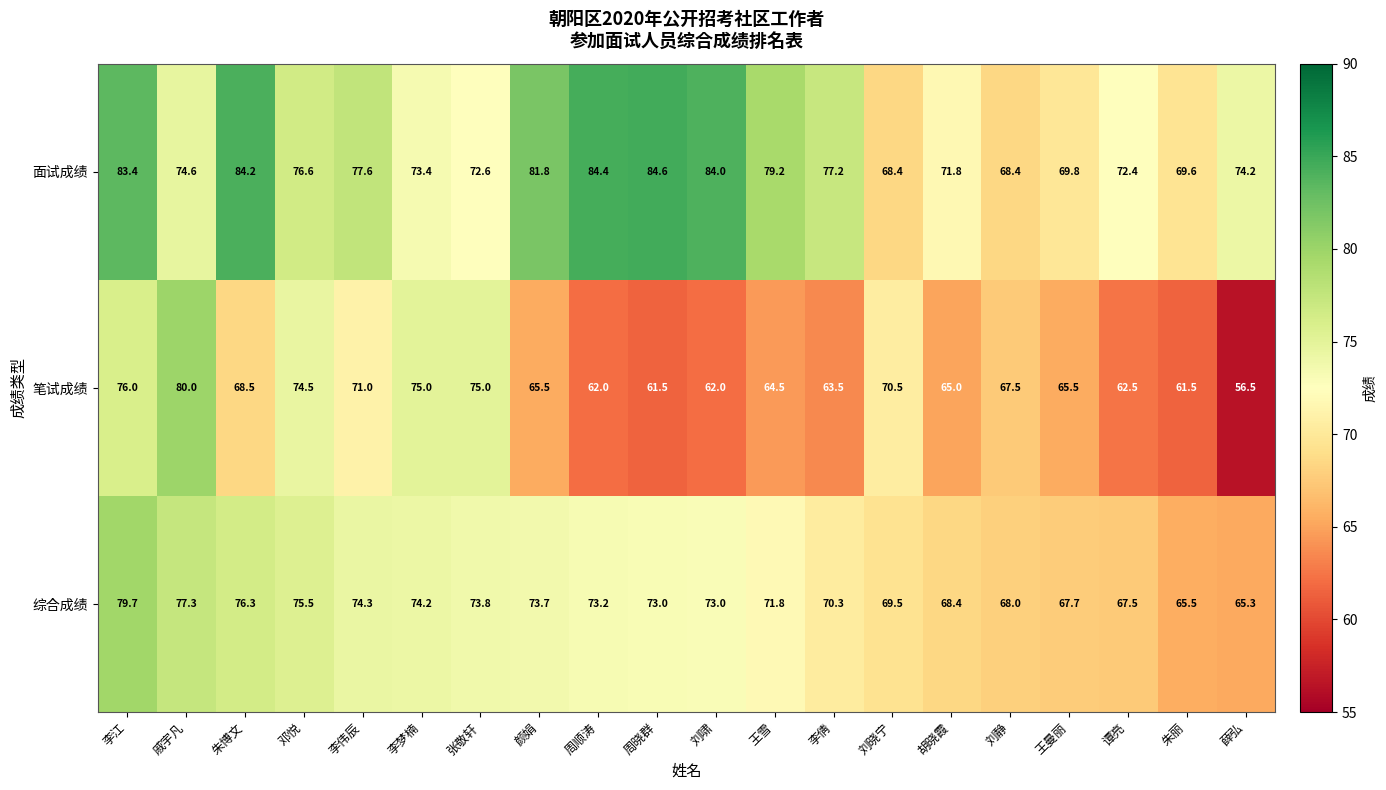

What is the maximum value shown in the chart?

84.6